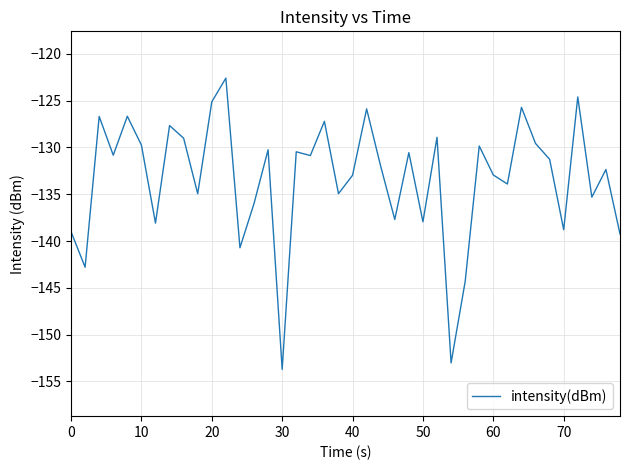

What is the smallest value displayed?

-153.7